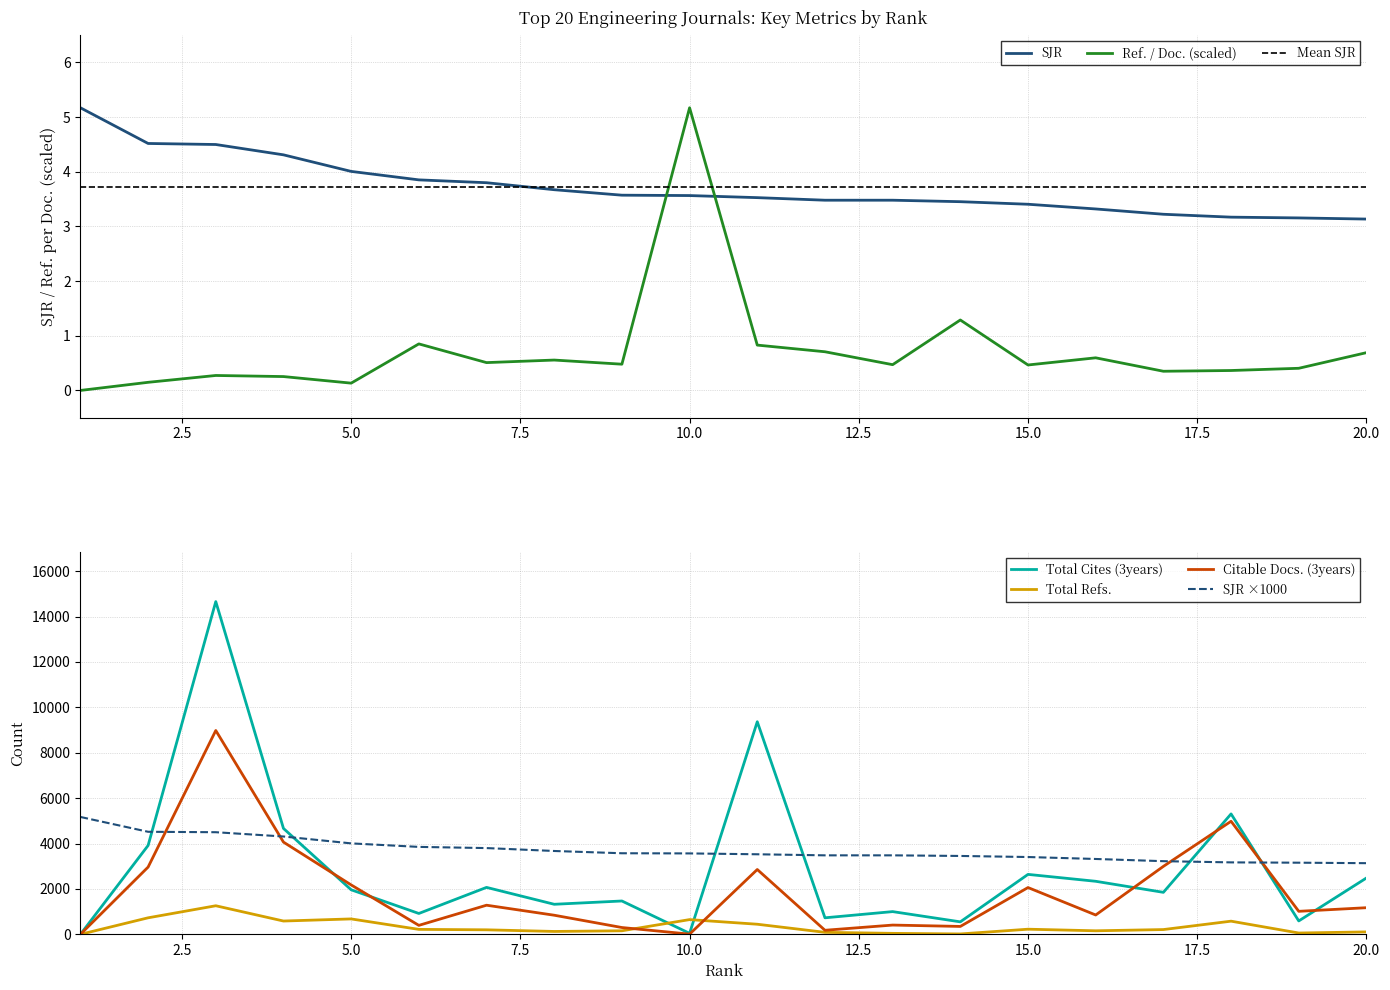

True or false: Total Cites (3years) and SJR ×1000 intersect in this chart.

True